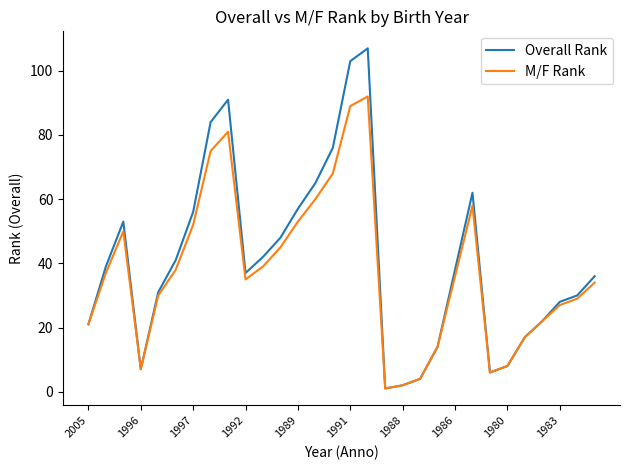

Rank the series by their maximum value, from lowest to highest.

M/F Rank, Overall Rank